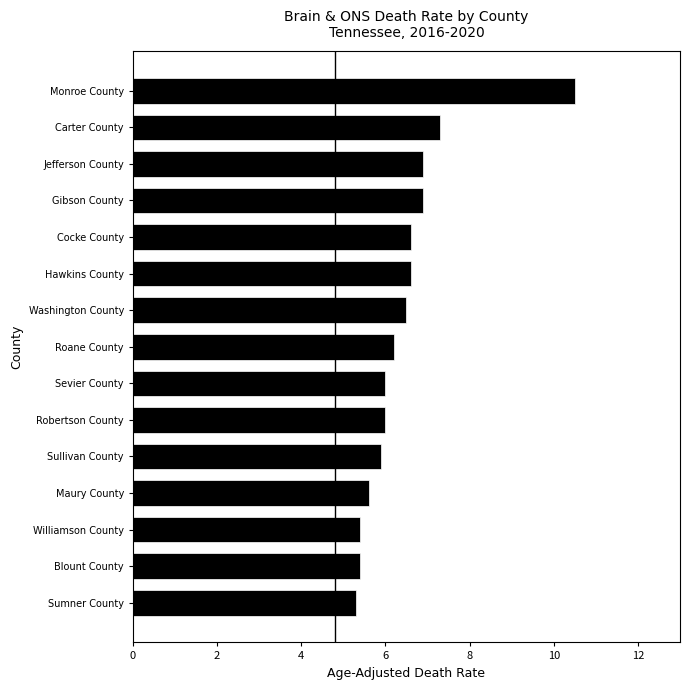

What is the change in value from Jefferson County to Sullivan County?

-1.0